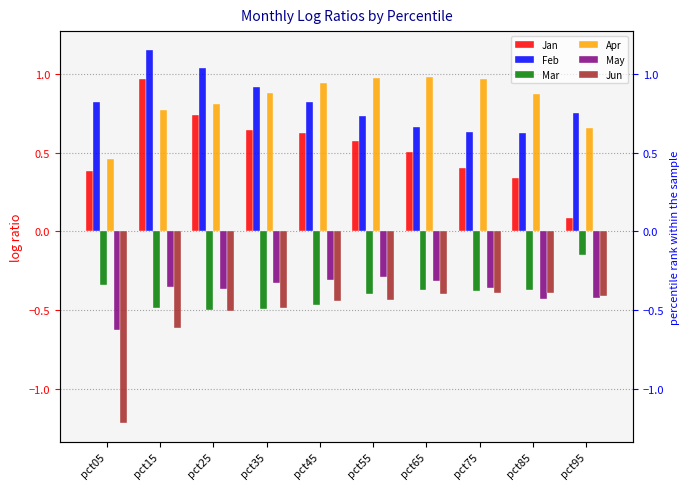

Count the number of data series in this chart.

6